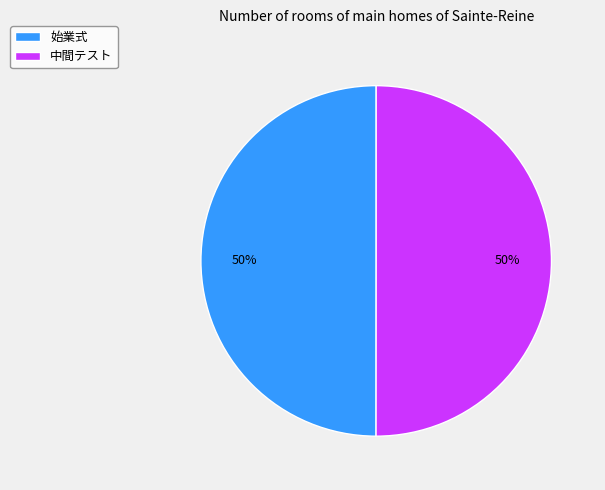

Is the sum of 始業式 and 中間テスト greater than half?

Yes